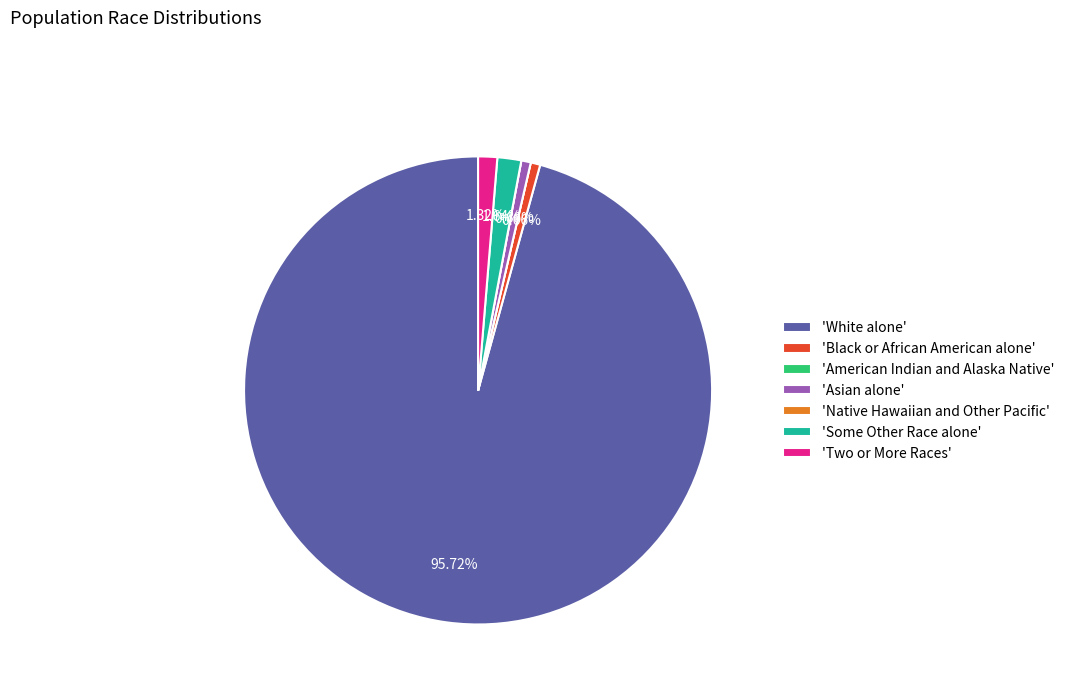

Which slice is the largest?

'White alone'